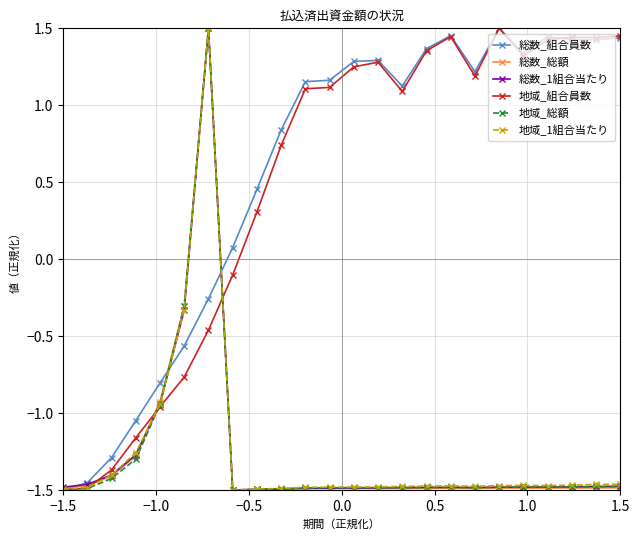

True or false: 総数_1組合当たり has more than 1 interior local peaks.

True